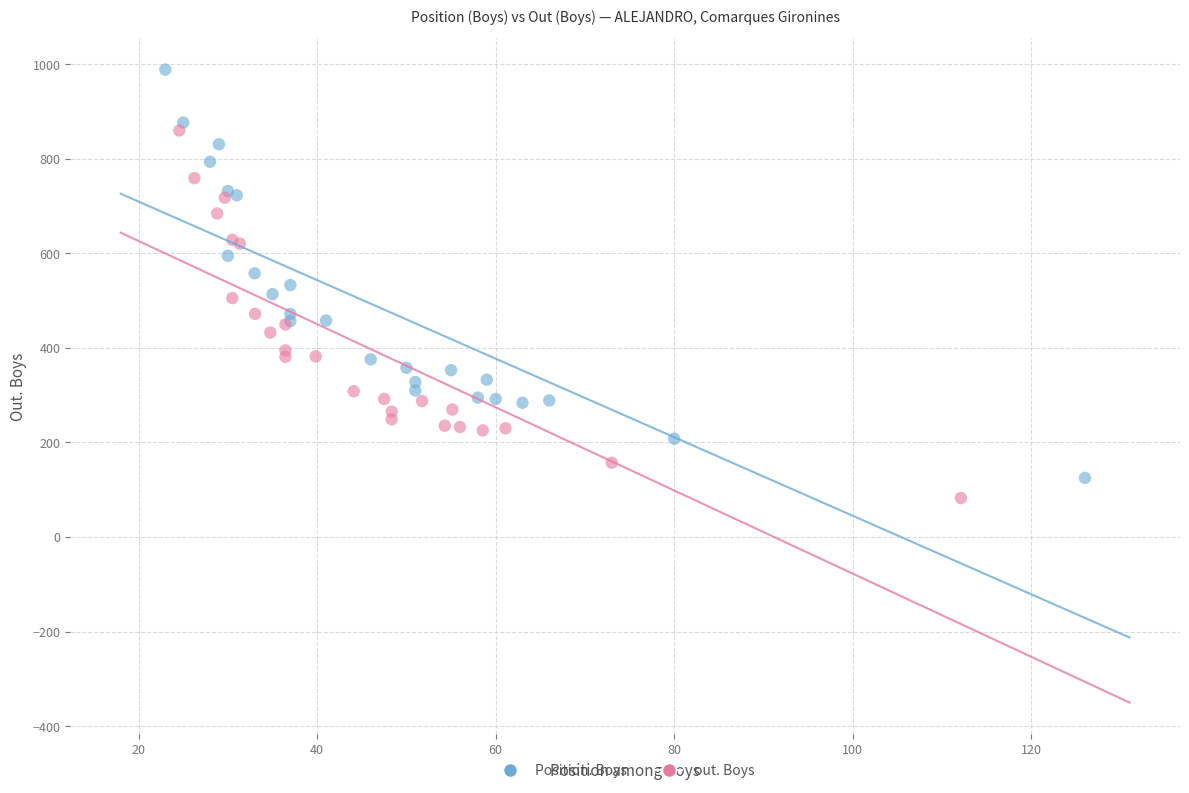

Which series reaches the maximum Y coordinate?

Position. Boys